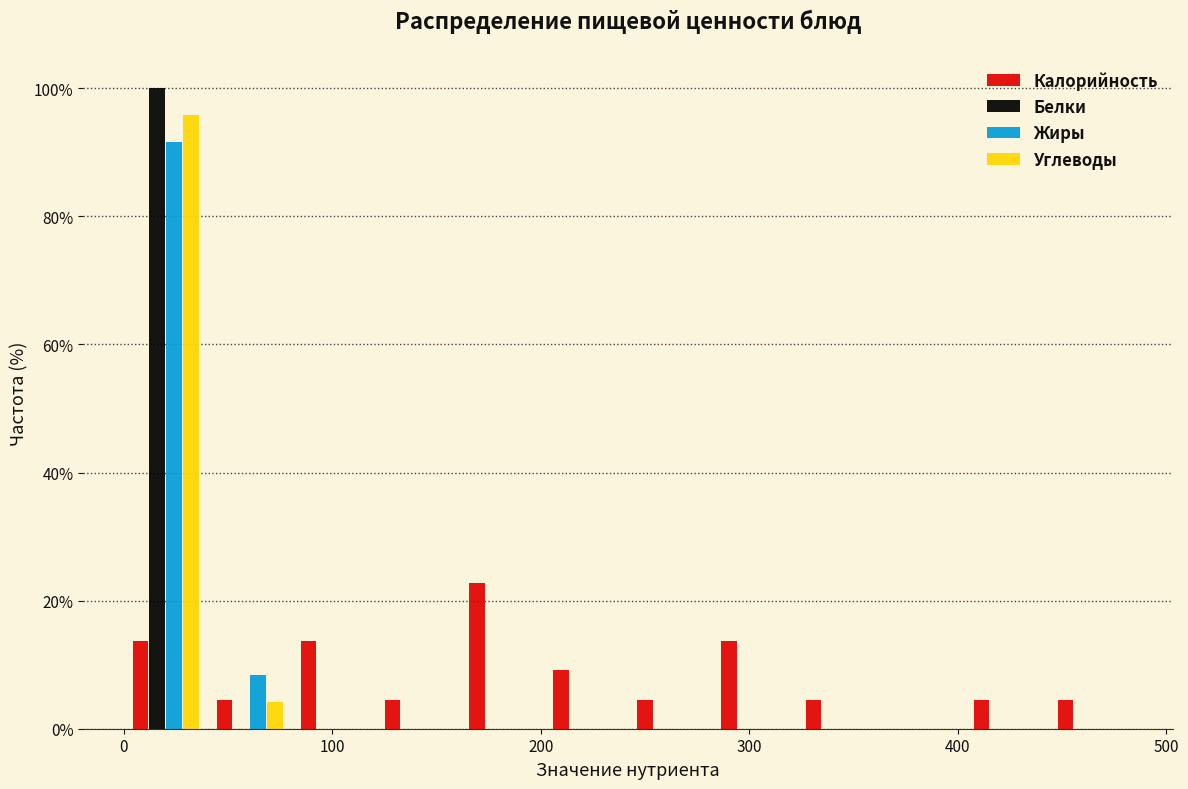

What is the height of the Калорийность bar covering 320 to 360 on the x-axis? Neither the bar edges nor the heights are printed on the chart, so give them approximately, as read against the axes.

4